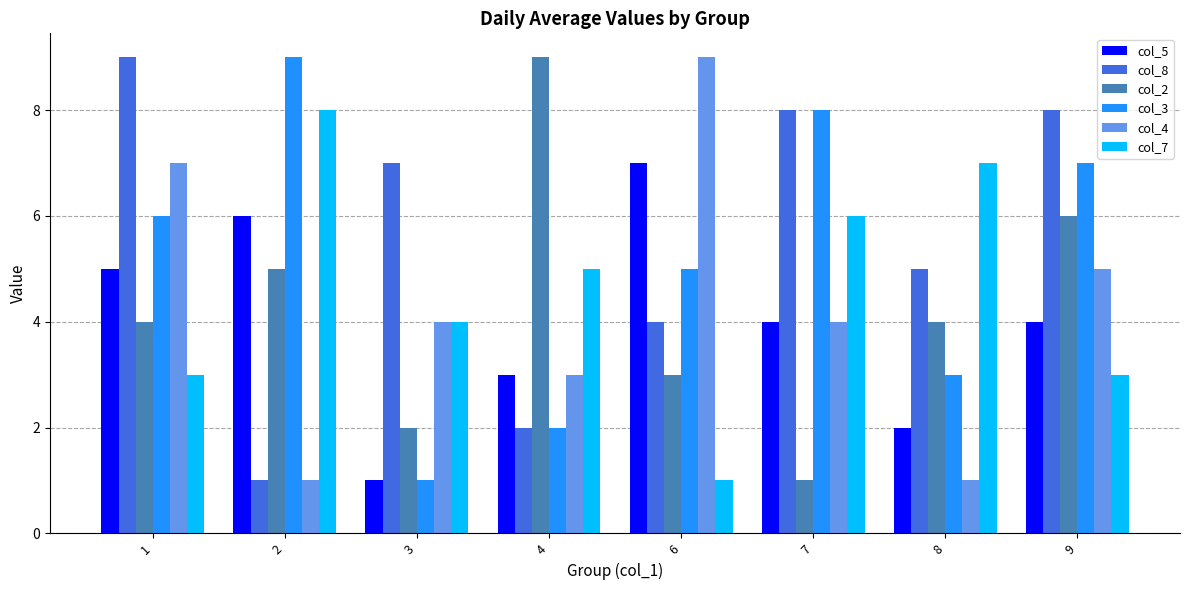

True or false: col_2 has a value of 1 at 3.

False